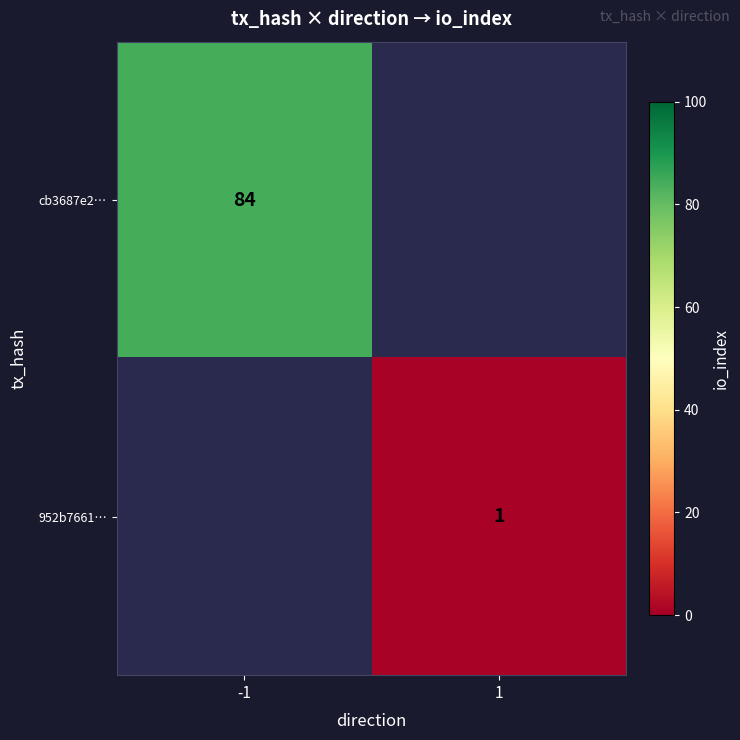

The cb3687e2… series shows 113.2 at -1. True or false?

False